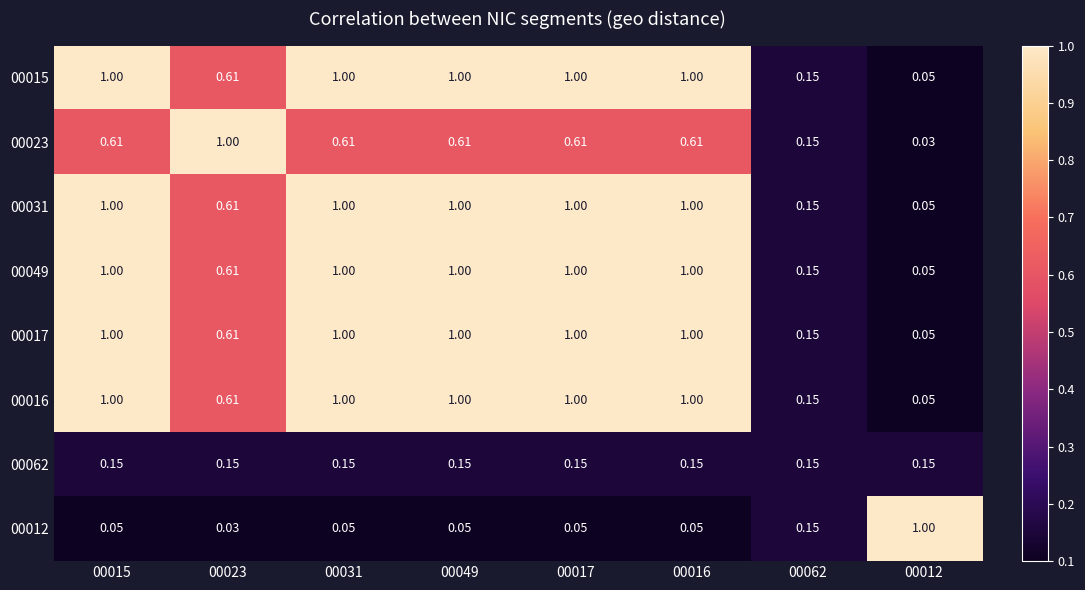

Reading left to right, transcribe all the data shown in this chart.

00015: 00015=1.0	00023=0.6	00031=1.0	00049=1.0	00017=1.0	00016=1.0	00062=0.1	00012=0.1
00023: 00015=0.6	00023=1.0	00031=0.6	00049=0.6	00017=0.6	00016=0.6	00062=0.1	00012=0.0
00031: 00015=1.0	00023=0.6	00031=1.0	00049=1.0	00017=1.0	00016=1.0	00062=0.1	00012=0.1
00049: 00015=1.0	00023=0.6	00031=1.0	00049=1.0	00017=1.0	00016=1.0	00062=0.1	00012=0.1
00017: 00015=1.0	00023=0.6	00031=1.0	00049=1.0	00017=1.0	00016=1.0	00062=0.1	00012=0.1
00016: 00015=1.0	00023=0.6	00031=1.0	00049=1.0	00017=1.0	00016=1.0	00062=0.1	00012=0.1
00062: 00015=0.1	00023=0.1	00031=0.1	00049=0.1	00017=0.1	00016=0.1	00062=0.1	00012=0.1
00012: 00015=0.1	00023=0.0	00031=0.1	00049=0.1	00017=0.1	00016=0.1	00062=0.1	00012=1.0